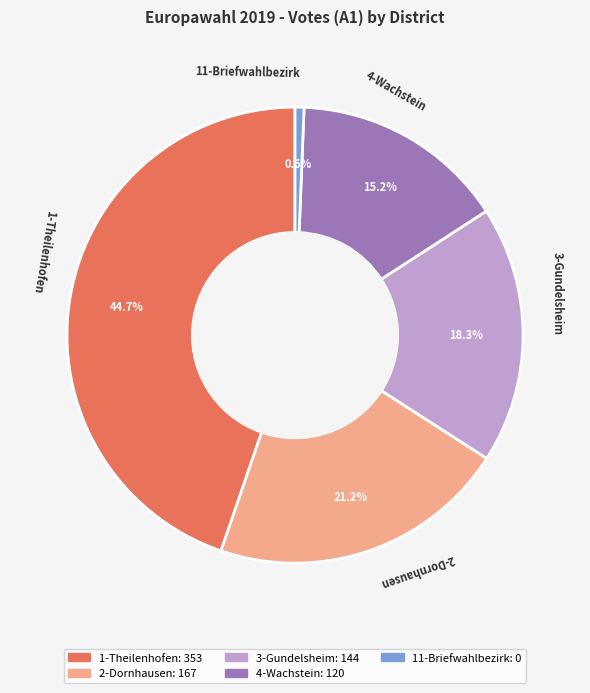

Which slice is the largest?

1-Theilenhofen